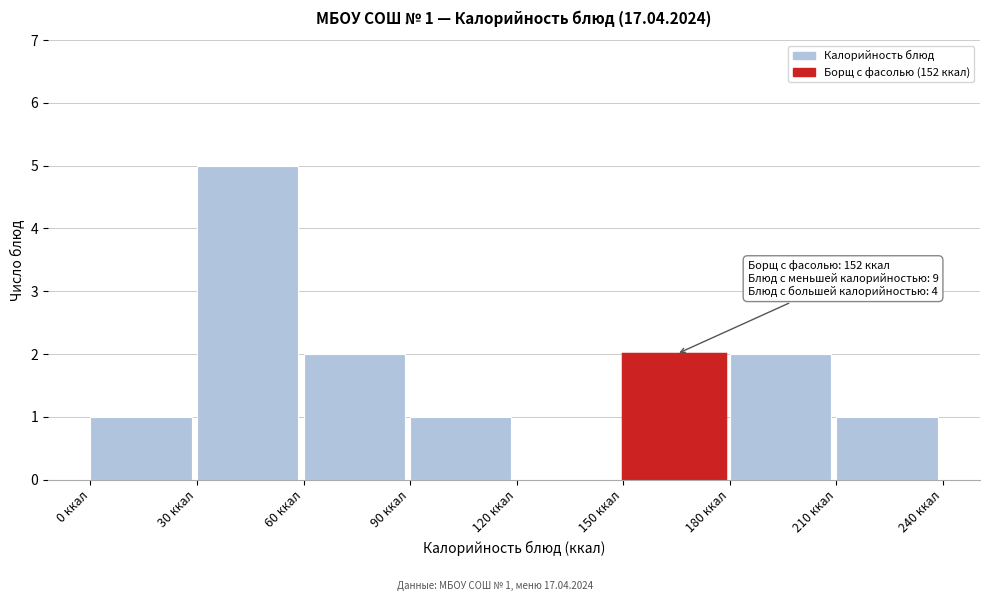

Over which range of the x-axis is the bar tallest?

30 to 60